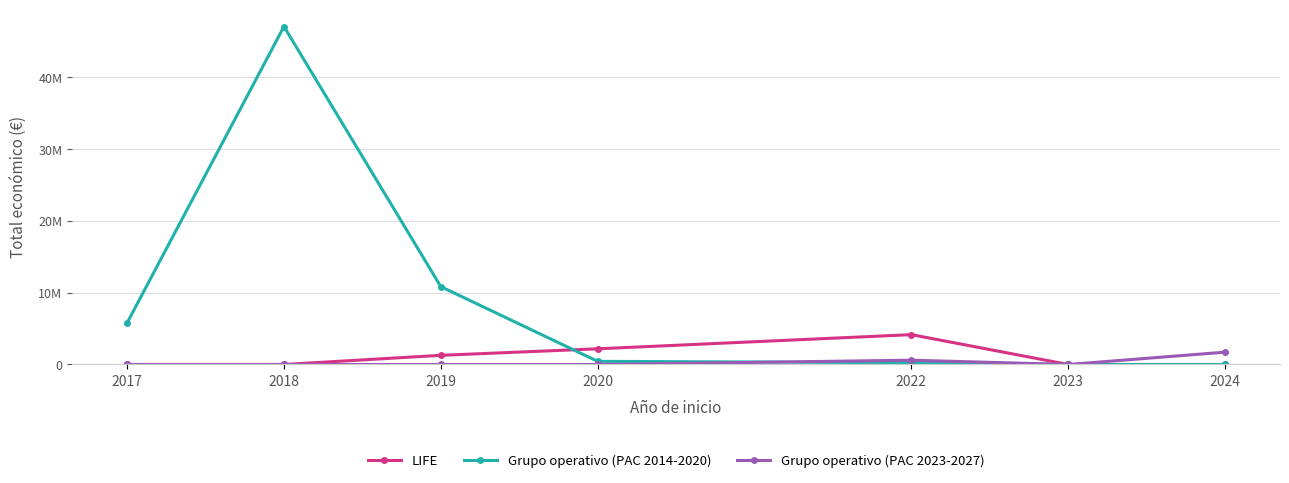

In Grupo operativo (PAC 2014-2020), how many points are higher than both neighbors (excluding endpoints)?

1